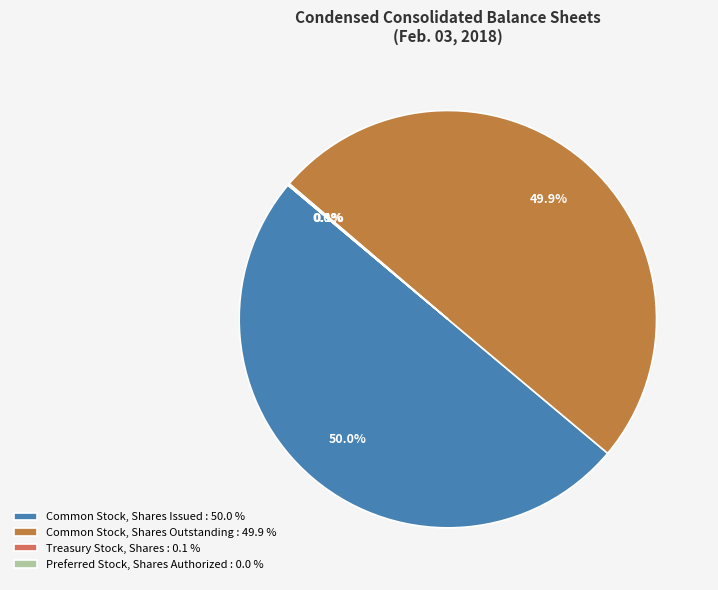

What is the ratio of the value at Common Stock, Shares Issued : 50.0 % to the value at Common Stock, Shares Outstanding : 49.9 %?

1.0